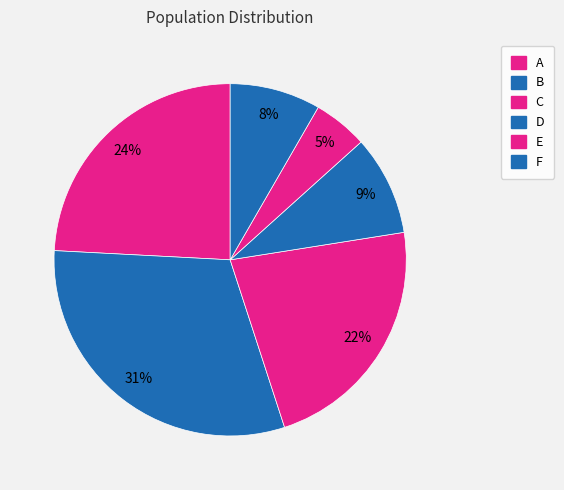

Is it true that C is 33% of the pie?

False